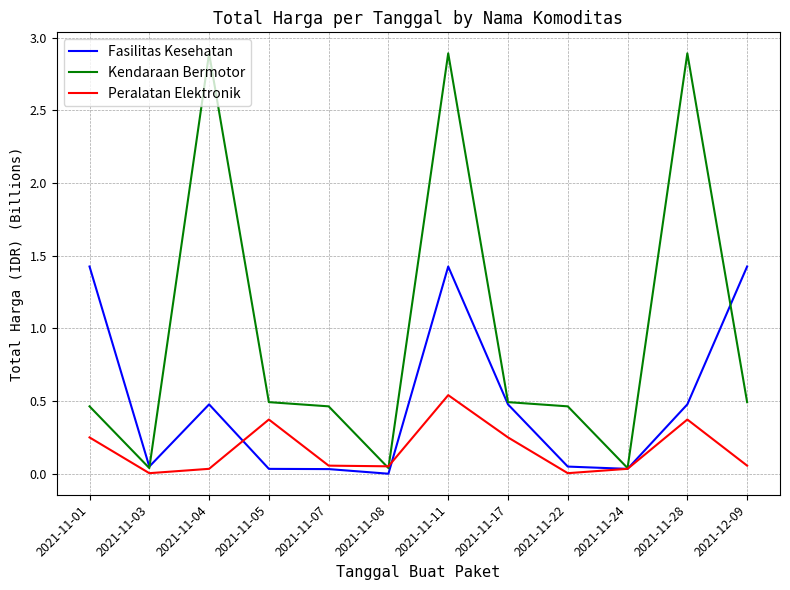

The value of Kendaraan Bermotor at 2021-11-04 is 3.9. True or false?

False